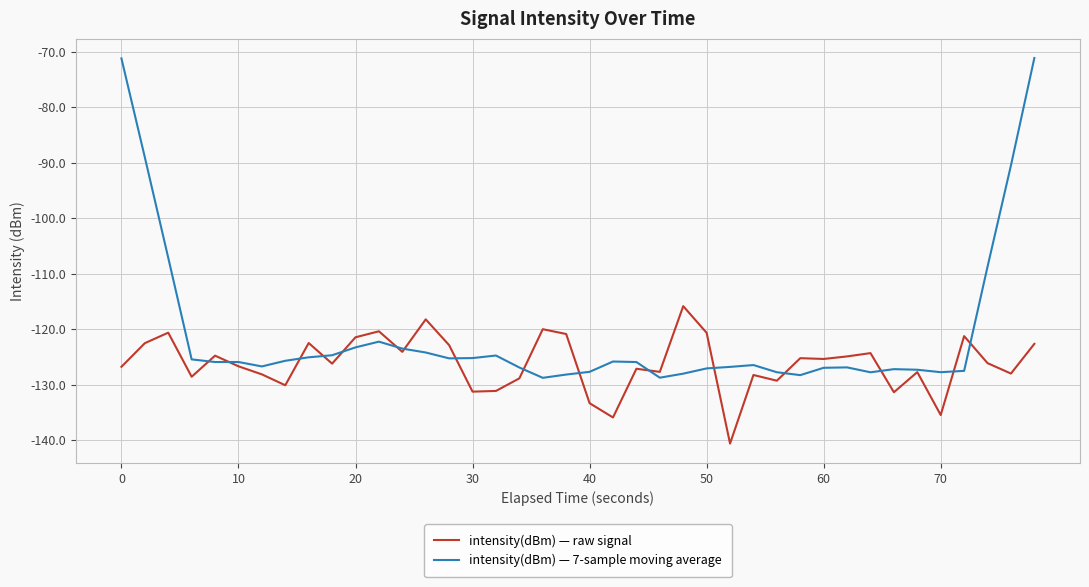

What is the average value of the intensity(dBm) — 7-sample moving average series?

-120.8